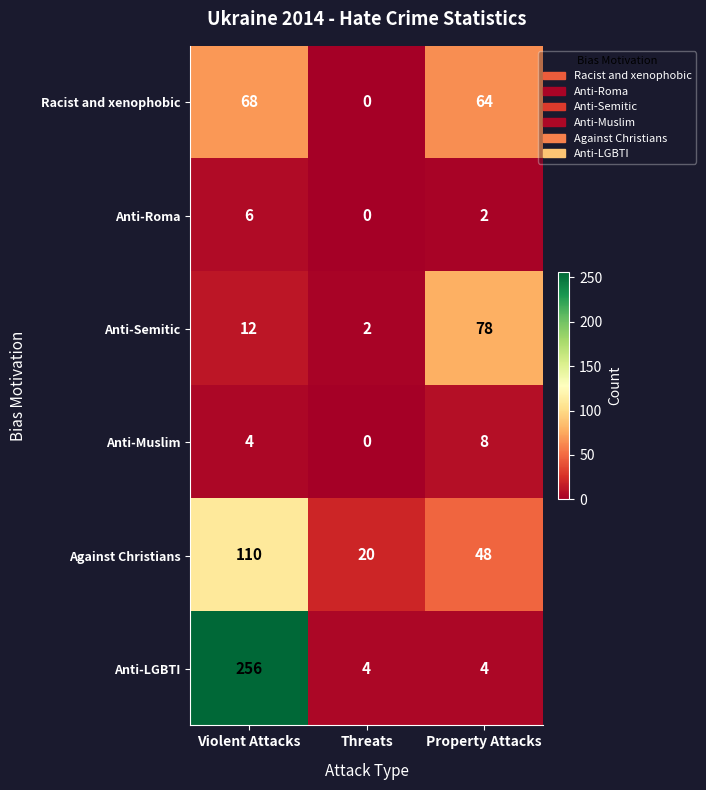

How many data points does each series have?

3